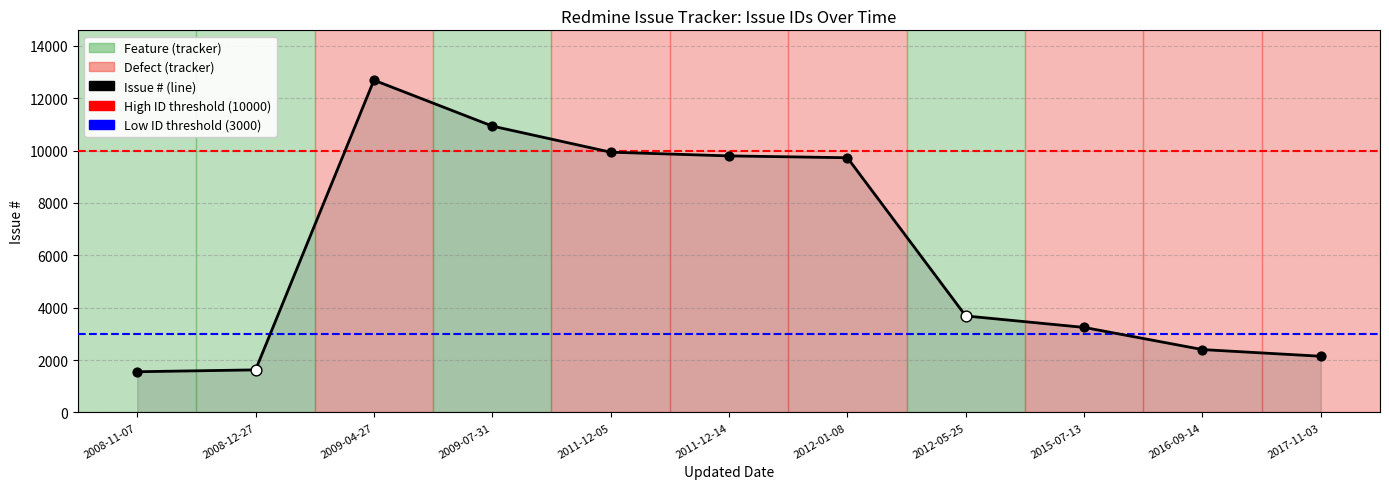

Which has a higher value, 2008-12-27 or 2012-05-25?

2012-05-25